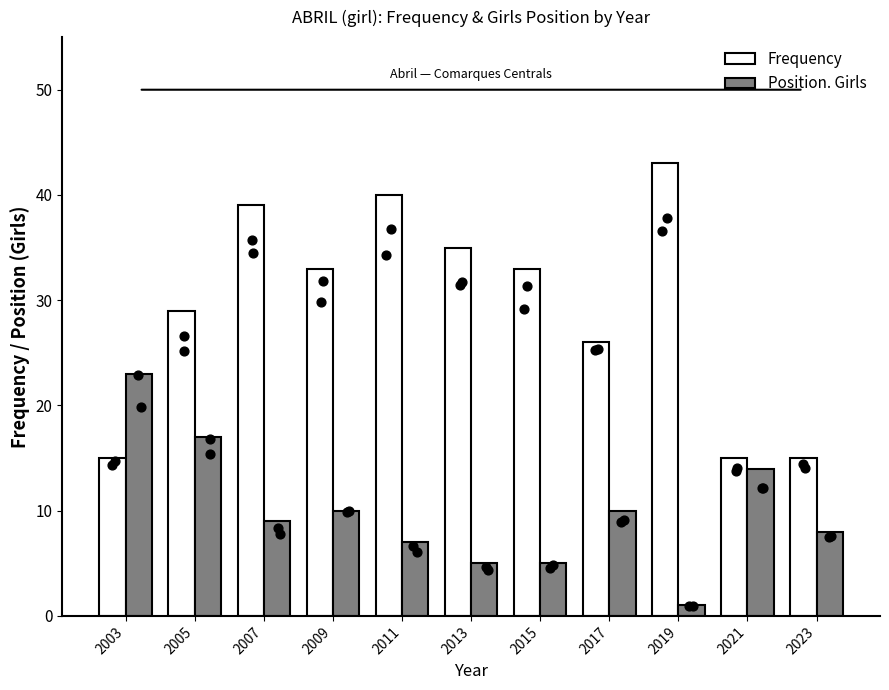

Which series has the largest total across all categories?

Frequency